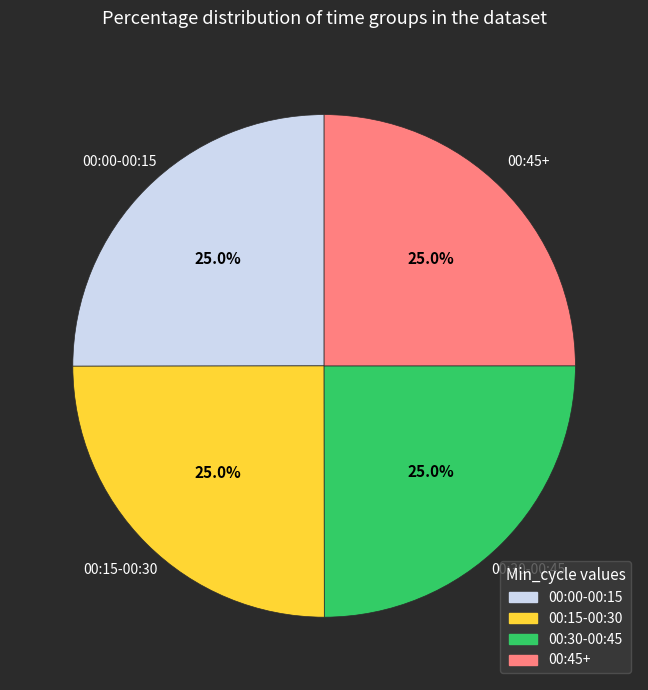

Does any single category account for the majority?

No